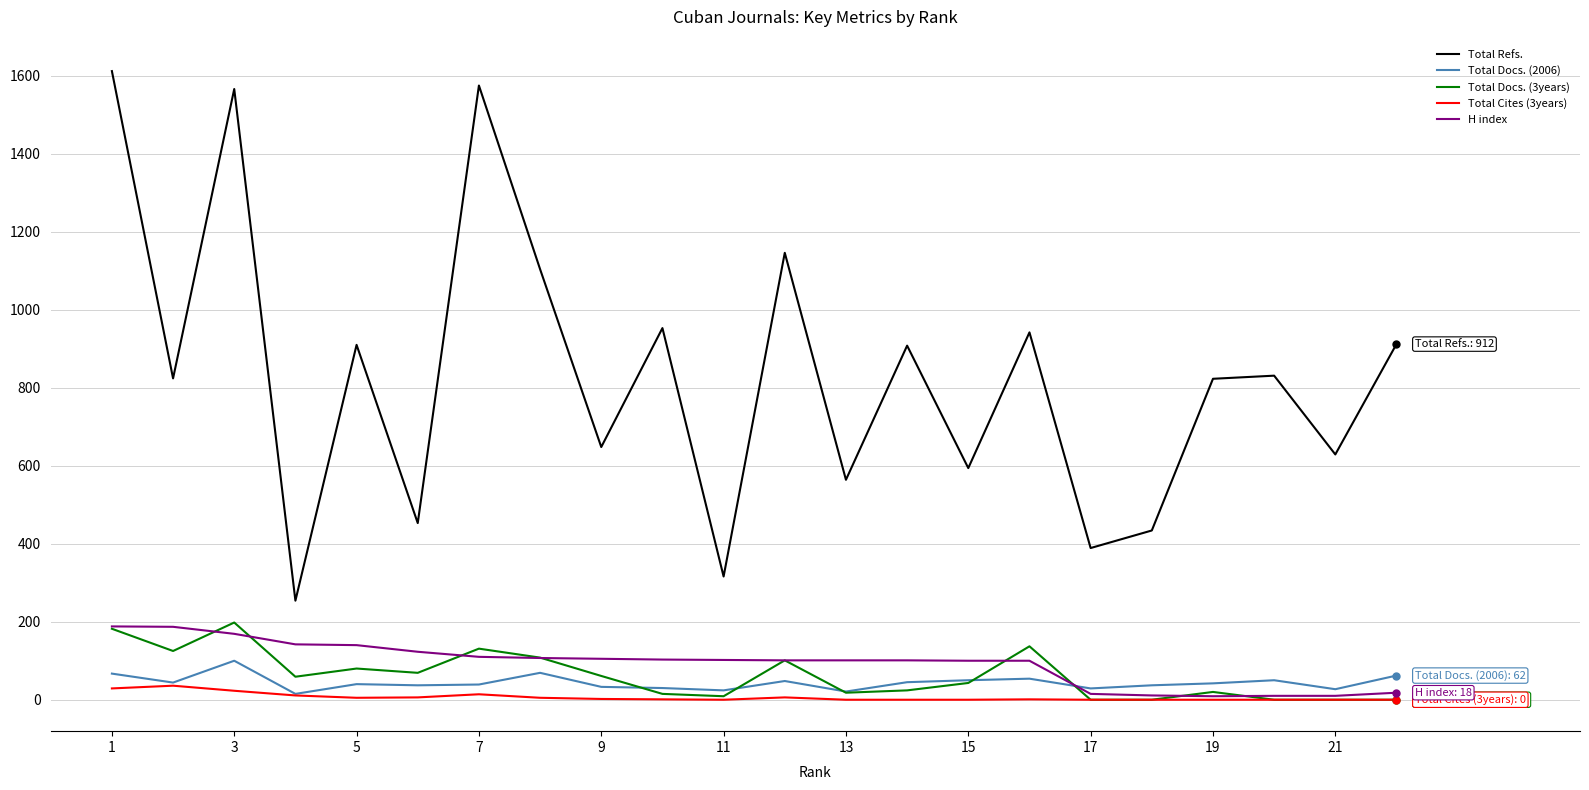

True or false: H index and Total Refs. intersect in this chart.

False